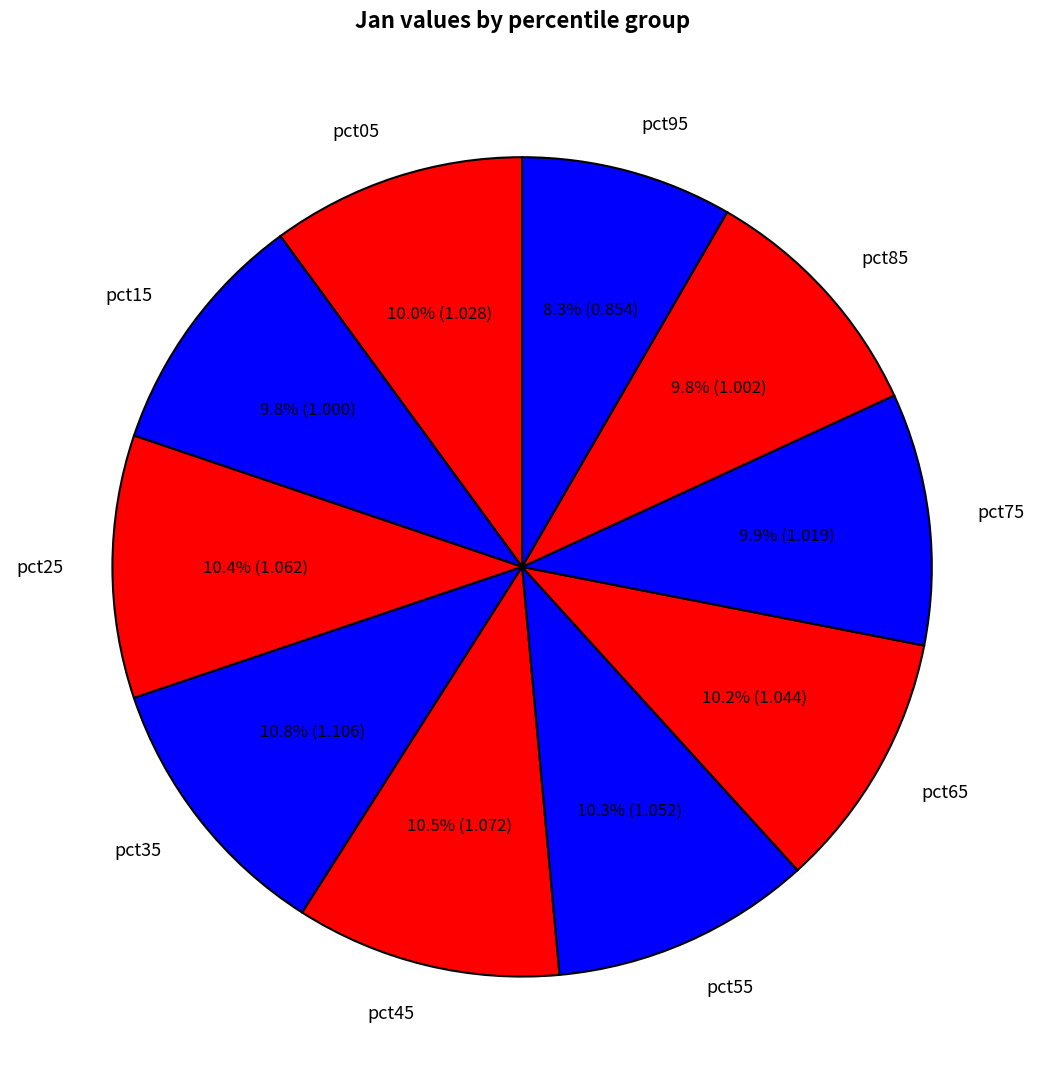

Which has a higher value, pct05 or pct95?

pct05